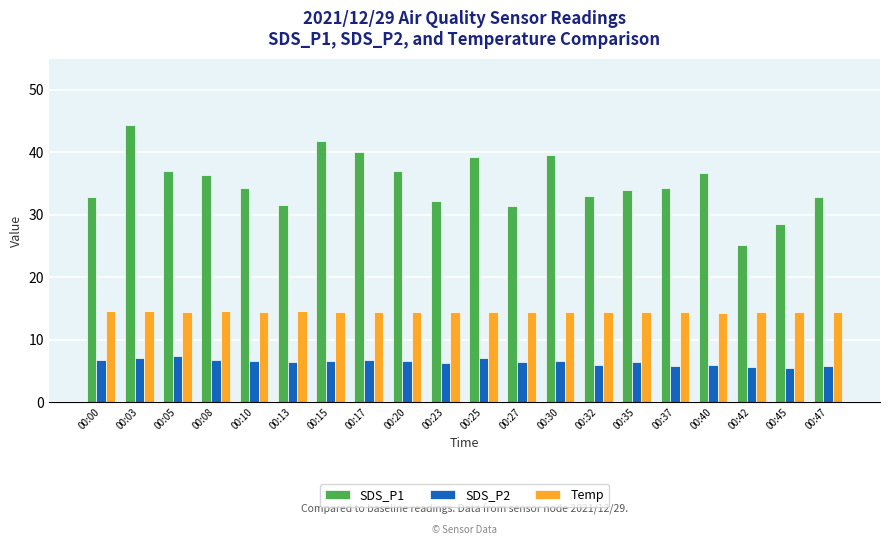

What is the minimum value for SDS_P2?

5.5